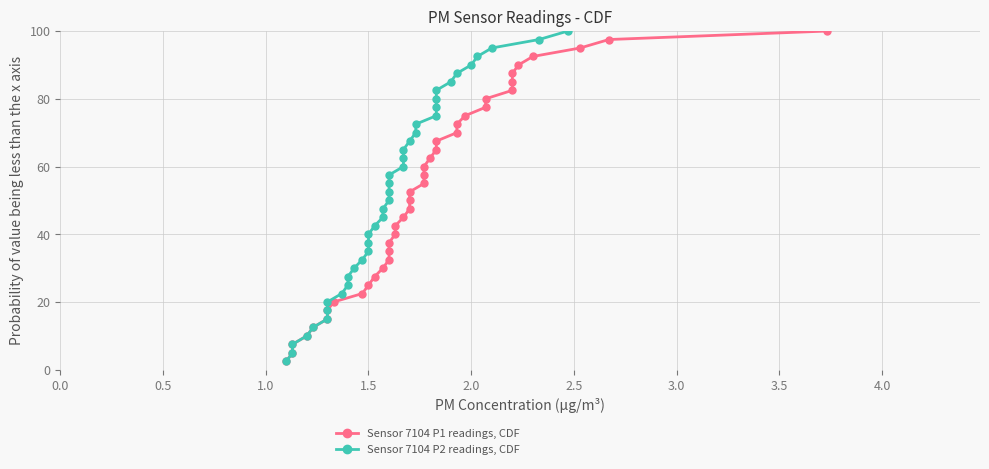

Reading left to right, transcribe all the data shown in this chart.

Sensor 7104 P1 readings, CDF: 2.5	5.0	7.5	10.0	12.5	15.0	17.5	20.0	22.5	25.0	27.5	30.0	32.5	35.0	37.5	40.0	42.5	45.0	47.5	50.0	52.5	55.0	57.5	60.0	62.5	65.0	67.5	70.0	72.5	75.0	77.5	80.0	82.5	85.0	87.5	90.0	92.5	95.0	97.5	100.0
Sensor 7104 P2 readings, CDF: 2.5	5.0	7.5	10.0	12.5	15.0	17.5	20.0	22.5	25.0	27.5	30.0	32.5	35.0	37.5	40.0	42.5	45.0	47.5	50.0	52.5	55.0	57.5	60.0	62.5	65.0	67.5	70.0	72.5	75.0	77.5	80.0	82.5	85.0	87.5	90.0	92.5	95.0	97.5	100.0